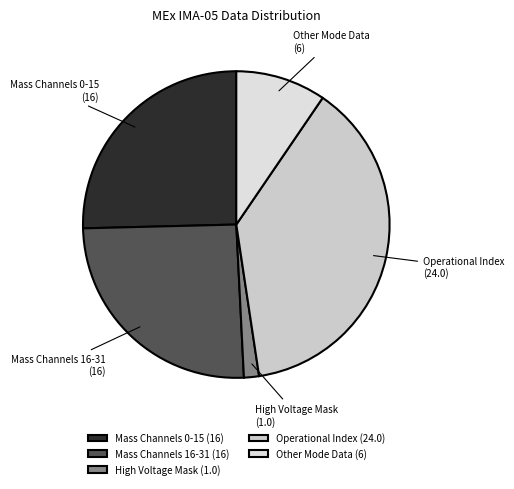

True or false: Other Mode Data accounts for 10% of the total.

True